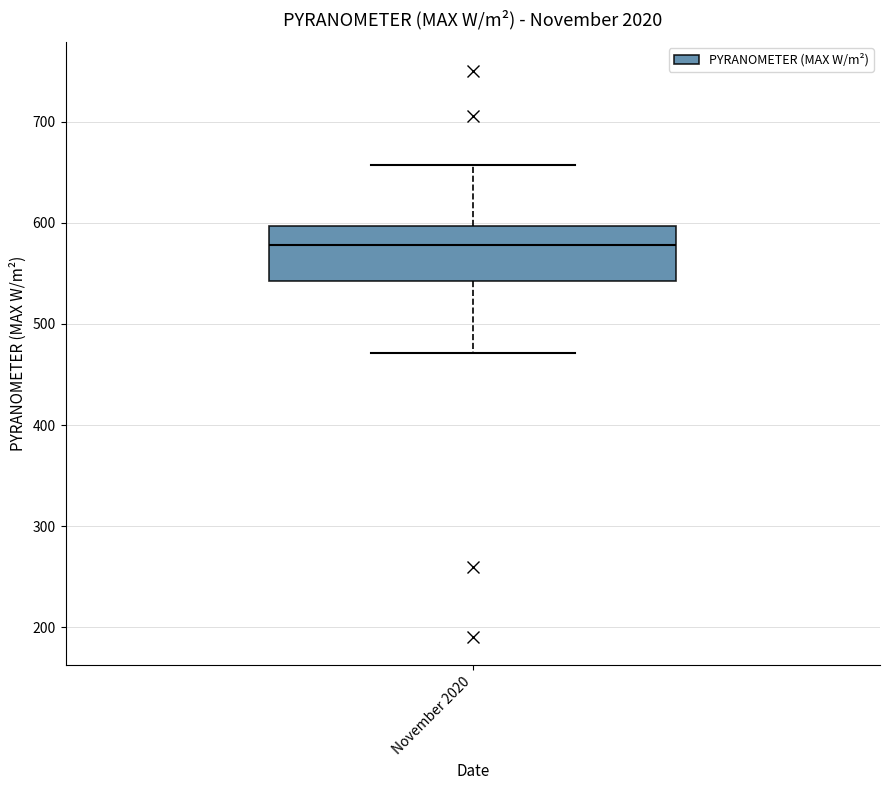

Read this box plot against the y-axis: the position of the median line, the range covered by the box, and the ends of both whiskers. The values are not printed on the chart, so give them approximately, as read against the axis.

median 580, box 540 to 600, whiskers 470 to 660